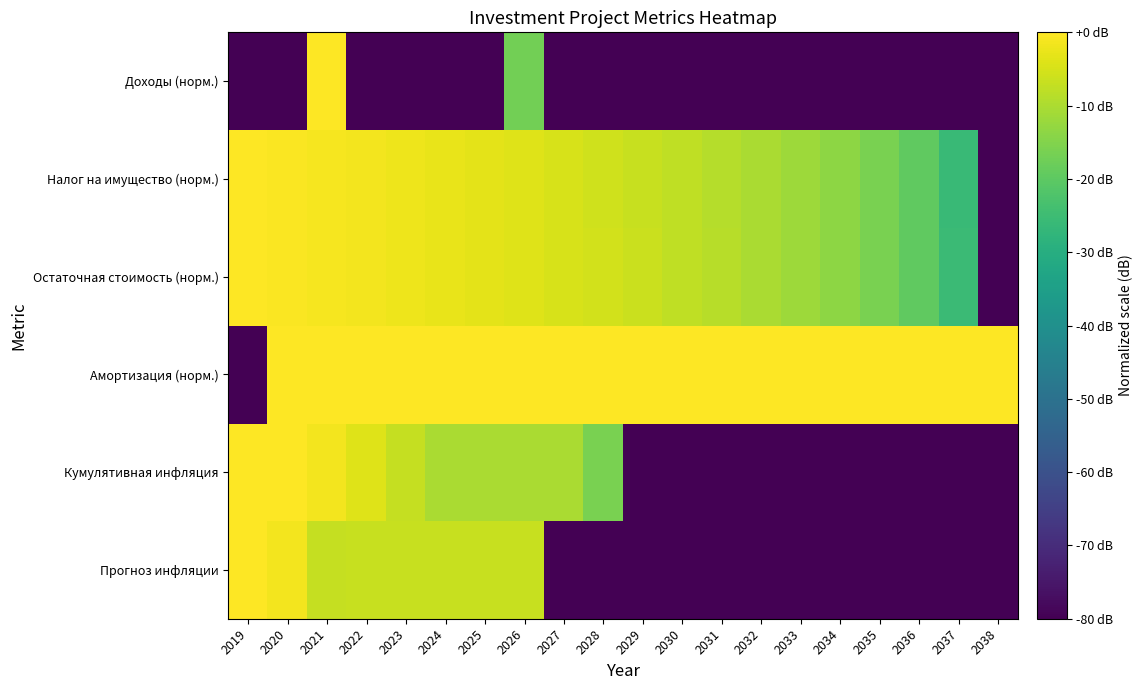

Rank the series by their maximum value, from highest to lowest.

Прогноз инфляции, Кумулятивная инфляция, Амортизация (норм.), Остаточная стоимость (норм.), Налог на имущество (норм.), Доходы (норм.)